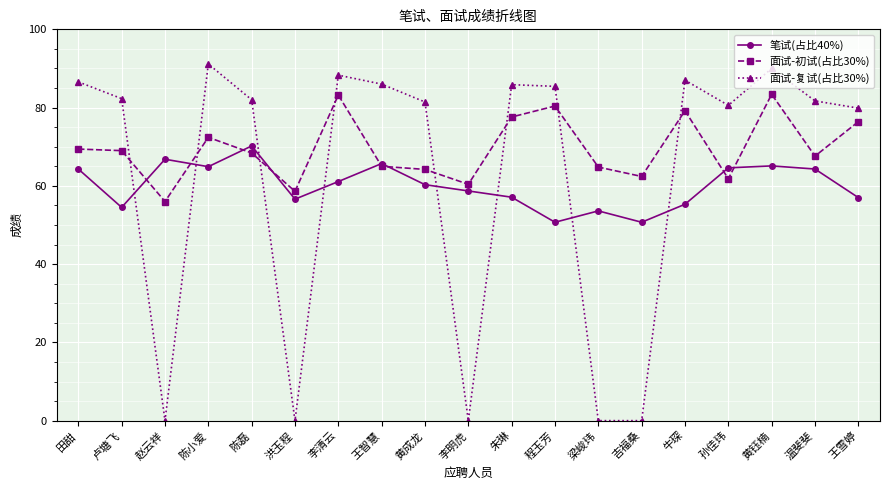

Which series has the largest range (max minus min)?

面试-复试(占比30%)